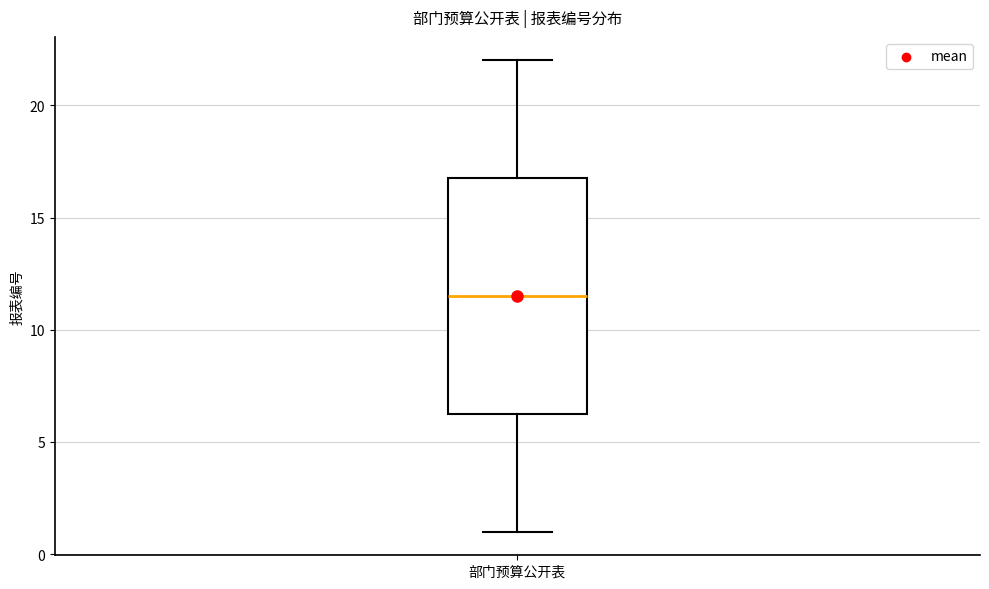

Read this box plot against the y-axis: the position of the median line, the range covered by the box, and the ends of both whiskers. The values are not printed on the chart, so give them approximately, as read against the axis.

median 11.5, box 6.5 to 17.0, whiskers 1.0 to 22.0